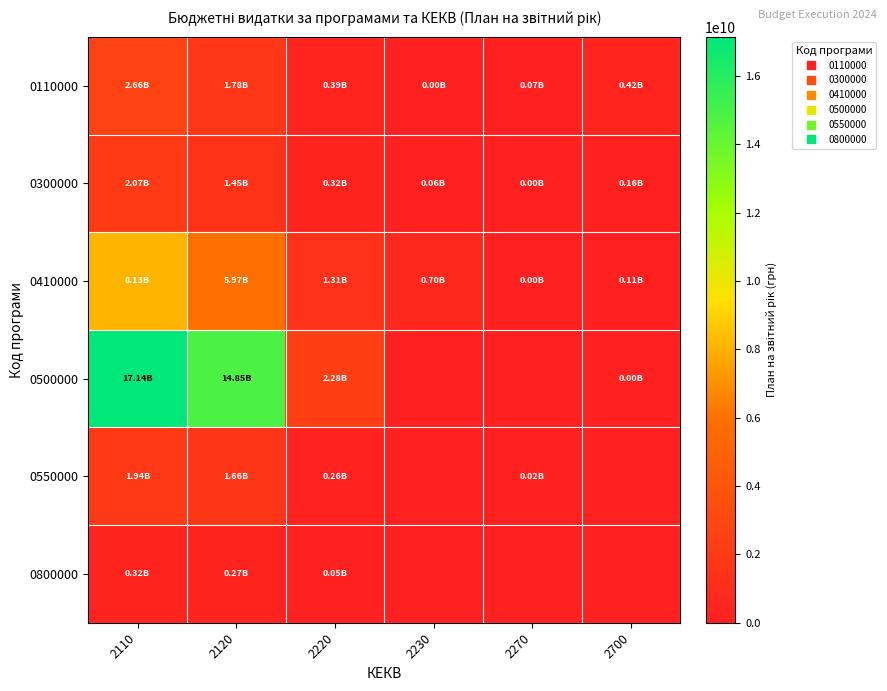

Reading left to right, list all the values displayed in this chart.

0110000: 2110=2662414200	2120=1779392200	2220=391466200	2230=167200	2270=67003600	2700=424385000
0300000: 2110=2067012200	2120=1451698000	2220=319373800	2230=59218200	2270=3900000	2700=157046000
0410000: 2110=8125219000	2120=5974988700	2220=1314101500	2230=700266500	2270=289600	2700=113634000
0500000: 2110=17137844500	2120=14851351600	2220=2283520700	2230=0	2270=0	2700=2972200
0550000: 2110=1939979700	2120=1660170100	2220=255339800	2230=0	2270=24469800	2700=0
0800000: 2110=324086900	2120=270752700	2220=46982100	2230=0	2270=0	2700=0